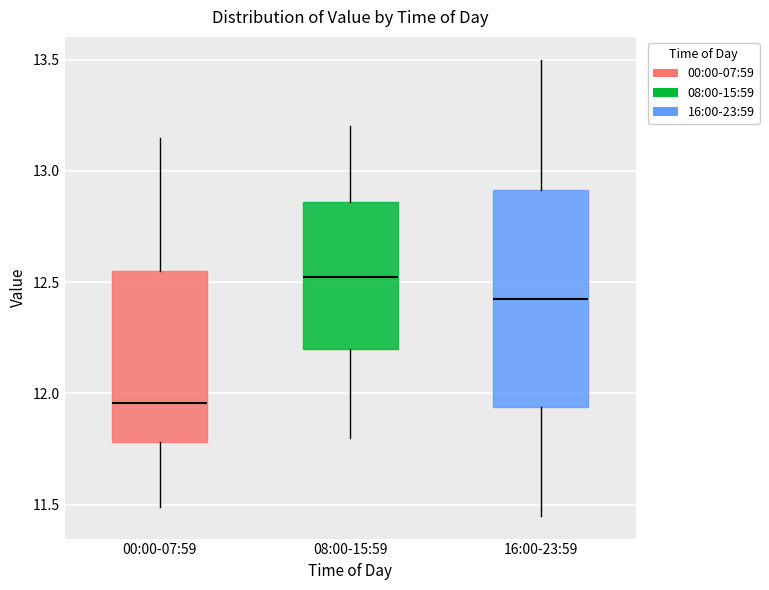

Which box's median line is the highest?

08:00-15:59